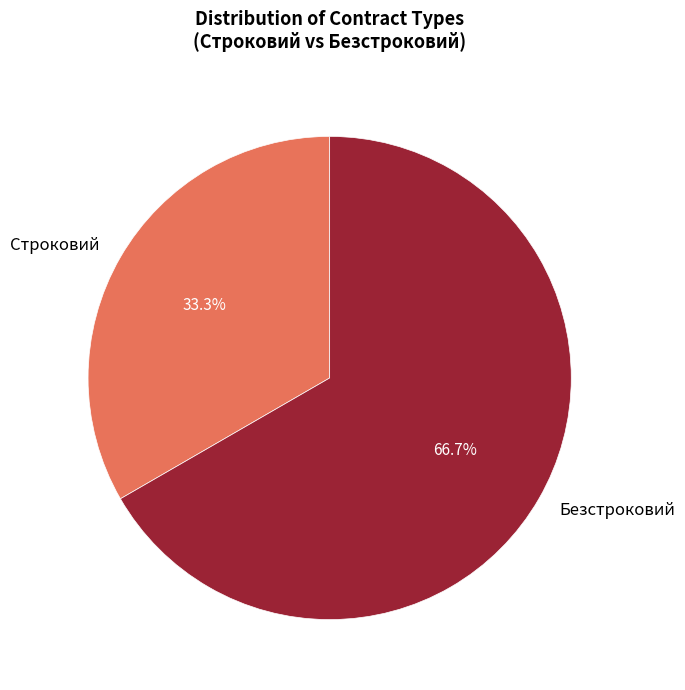

Which slice is the largest?

Безстроковий